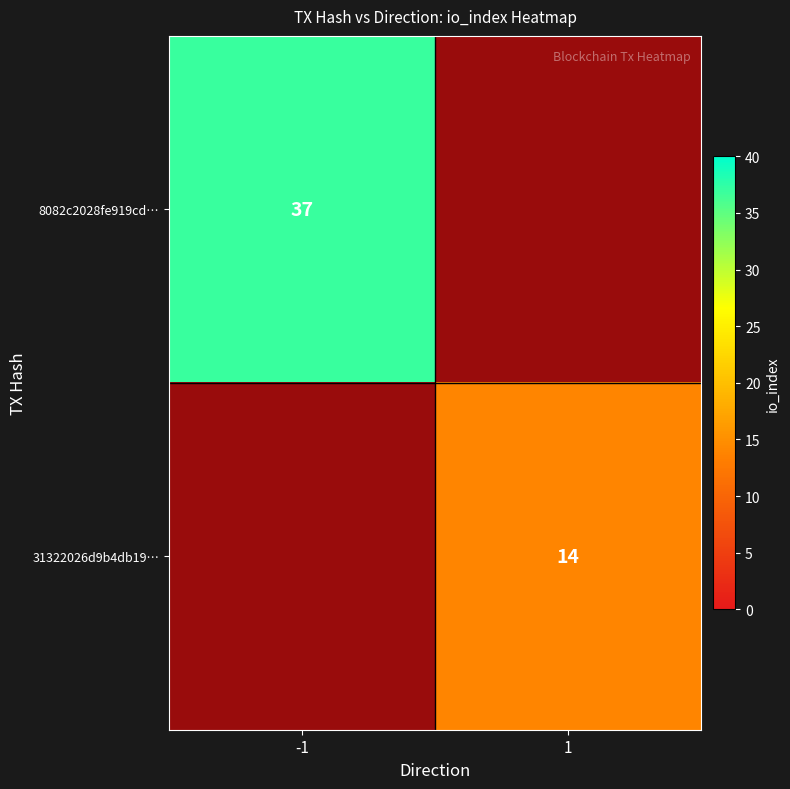

Is the value of 8082c2028fe919cd… at 1 greater than the value of 31322026d9b4db19… at 1?

No